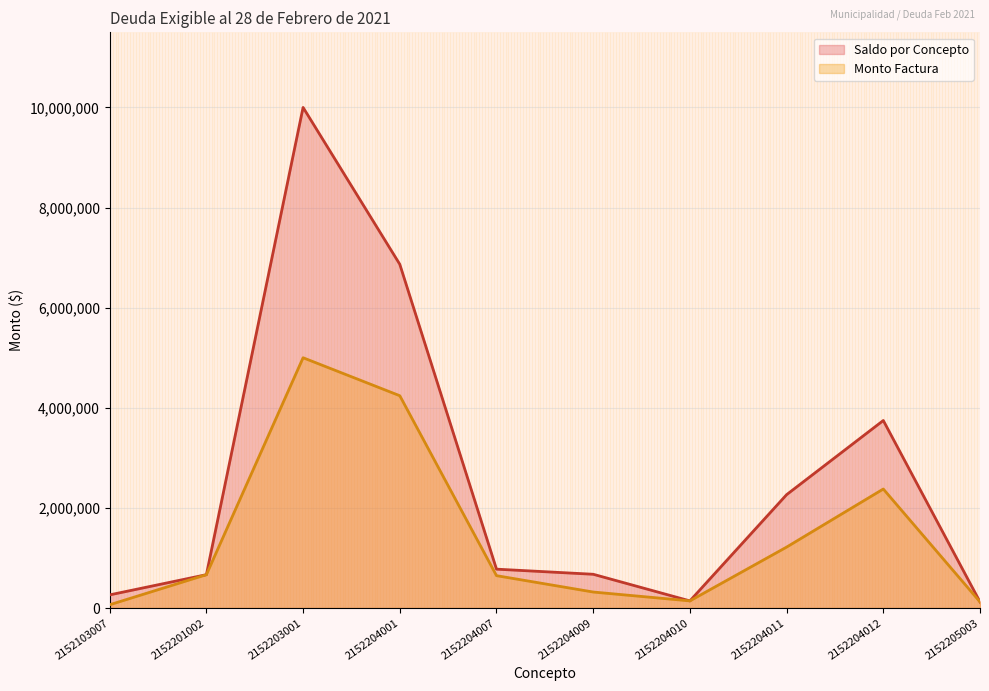

What are all the series names shown in the legend?

Saldo por Concepto, Monto Factura